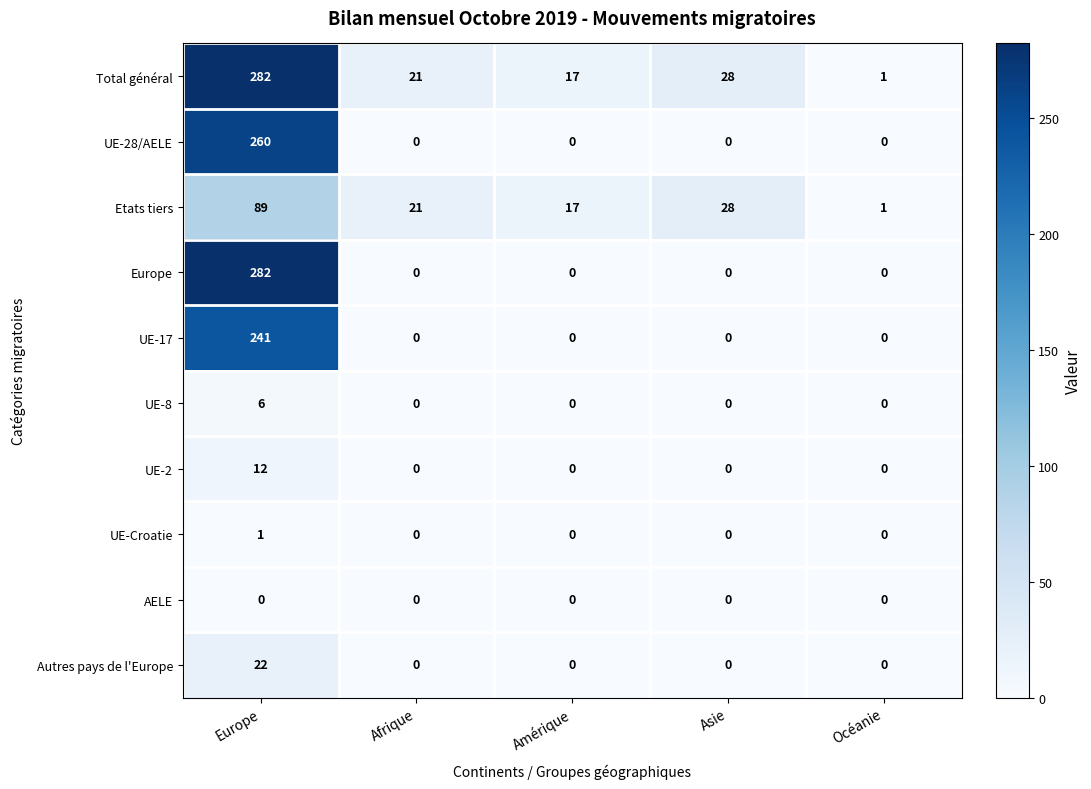

The value of Autres pays de l'Europe at Asie is 0. True or false?

True